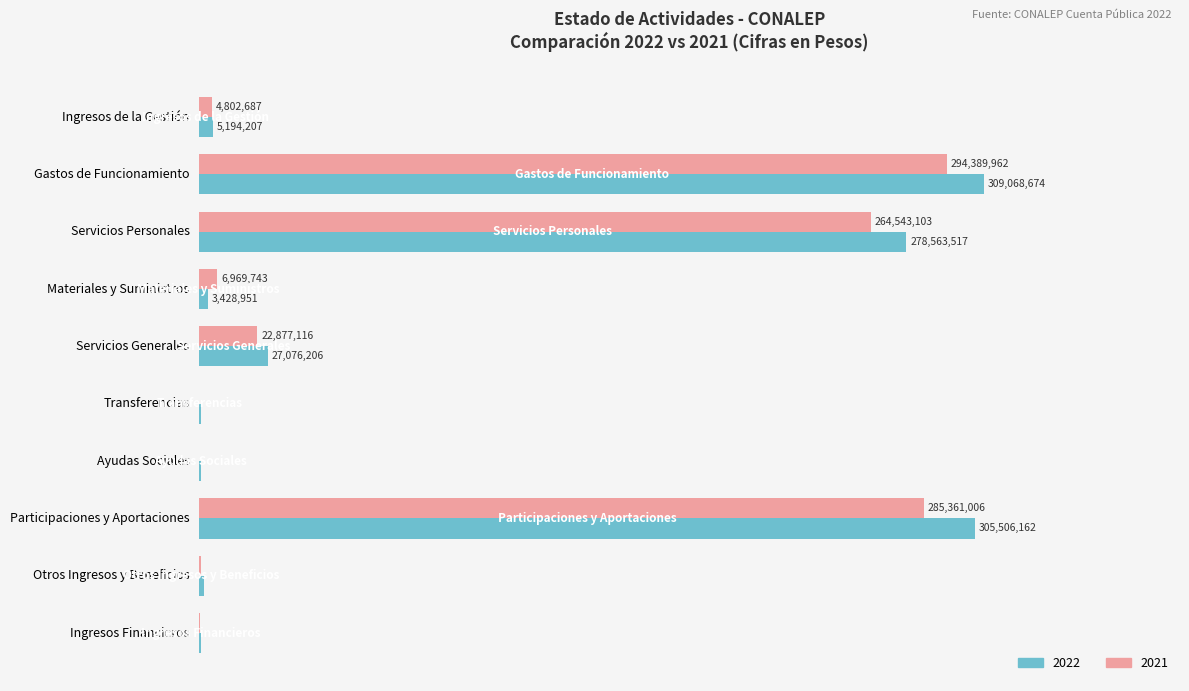

What are all the series names shown in the legend?

2022, 2021